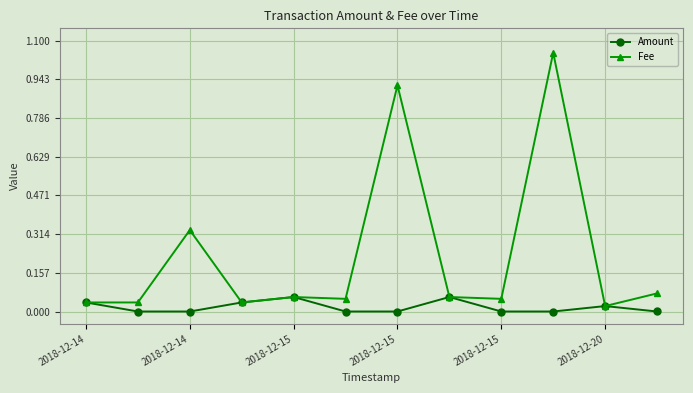

List the series in order of their peak value, lowest first.

Amount, Fee